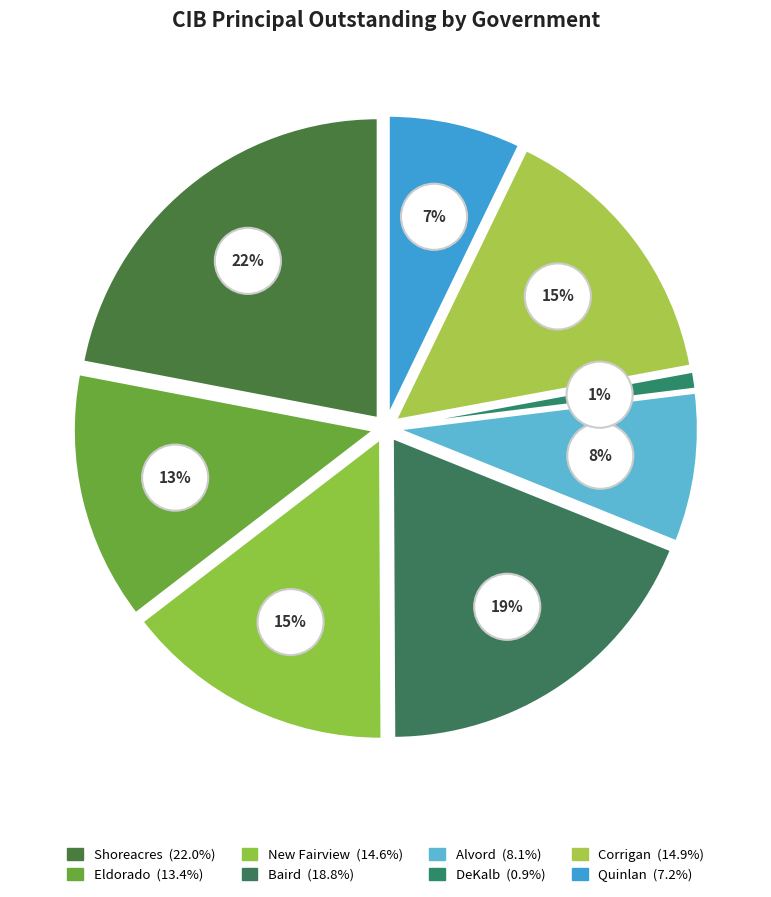

How many slices are in this pie chart?

8